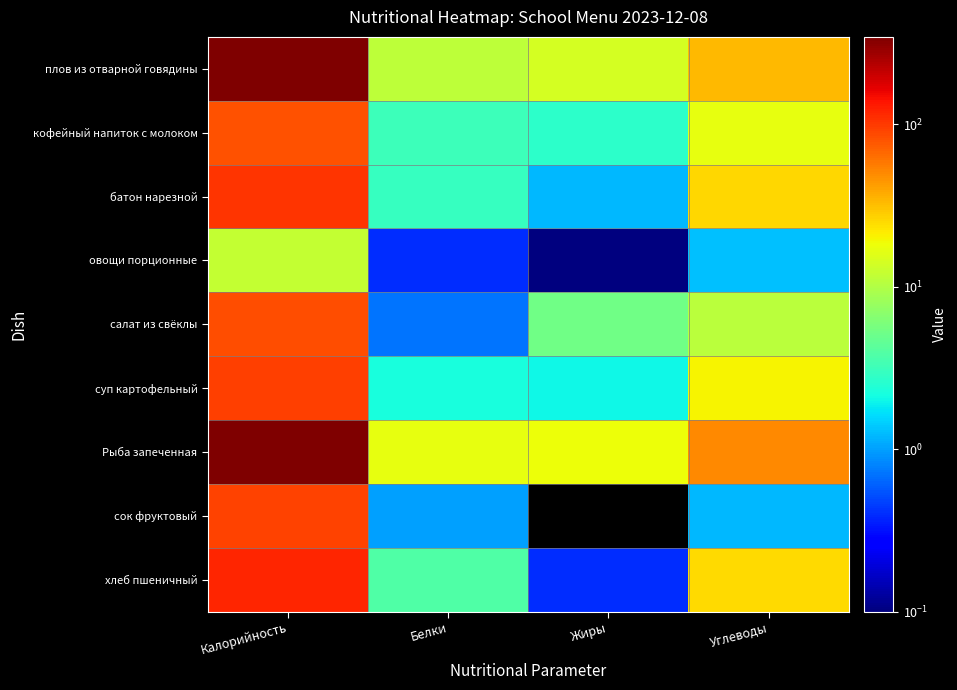

Rank the series at Жиры from lowest to highest value.

сок фруктовый, овощи порционные, хлеб пшеничный, батон нарезной, суп картофельный, кофейный напиток с молоком, салат из свёклы, плов из отварной говядины, Рыба запеченная